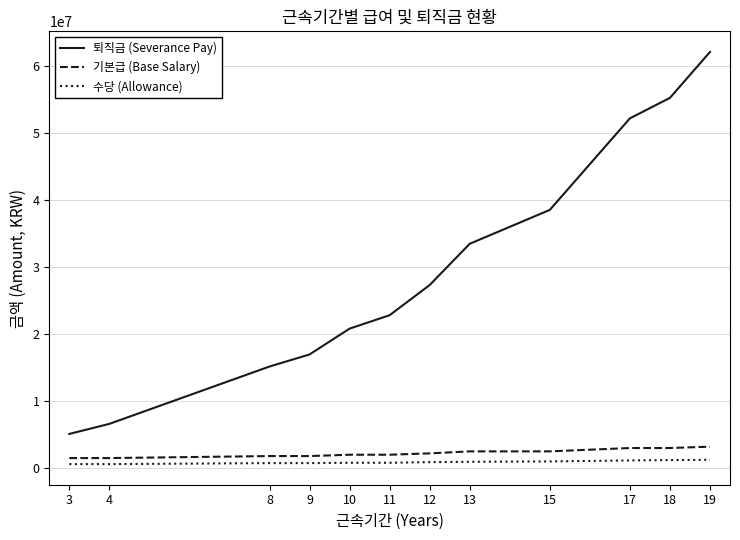

At which label is 기본급 (Base Salary) closest to 2350000?

12